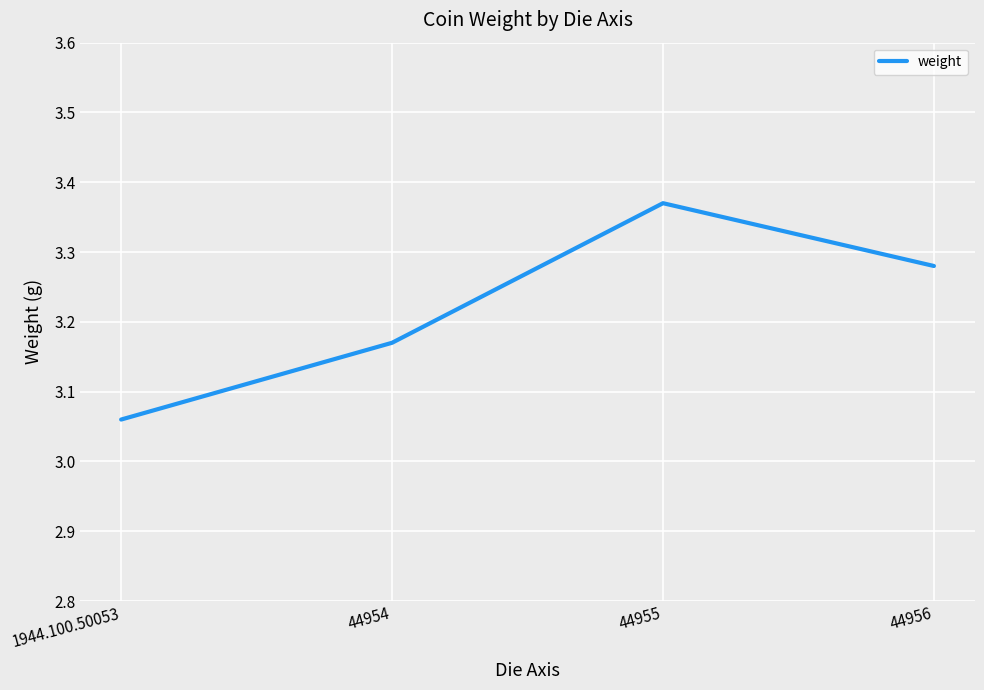

True or false: there are more than 1 points higher than both neighbors.

False